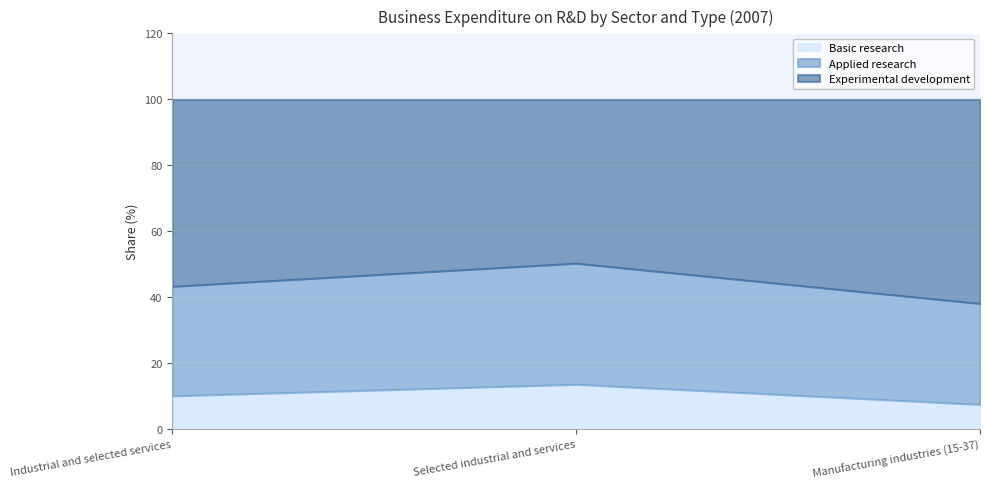

Is it true that Experimental development equals 49.7 at Selected industrial and services?

True